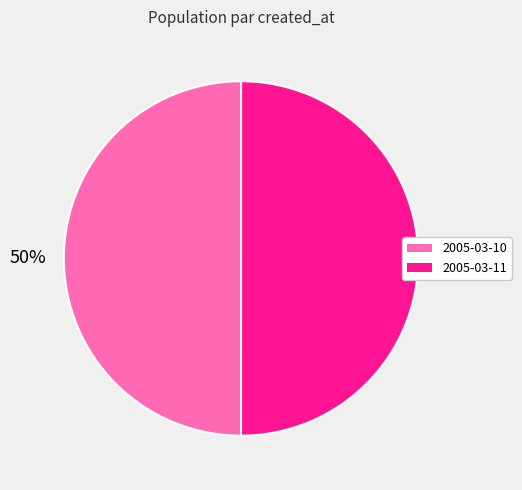

To the nearest percent, what is the combined percentage of 2005-03-11 and 2005-03-10?

100%